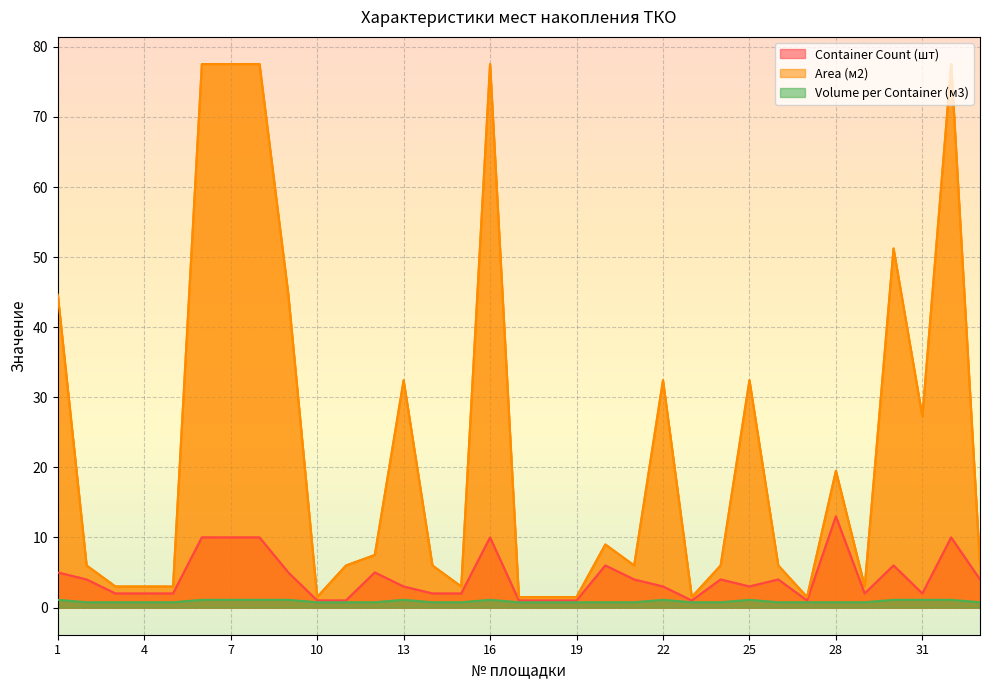

What is the difference between the maximum and minimum values in the Area (м2) series?

76.0